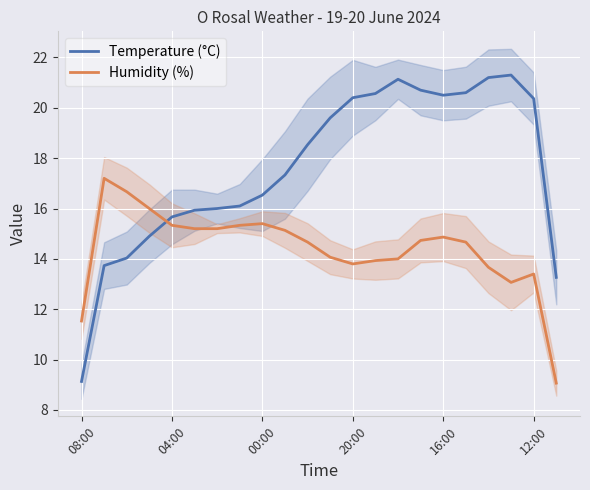

How many times do Temperature (°C) and Humidity (%) cross each other?

1